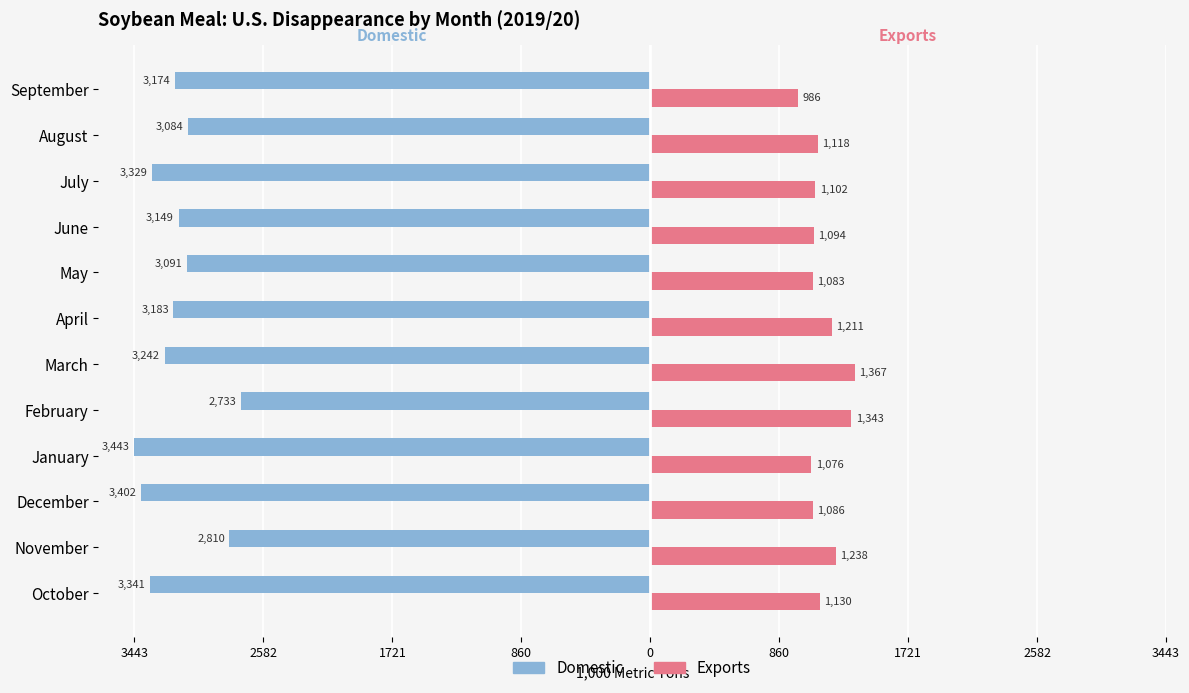

What is the average value of the Exports series?

1152.8